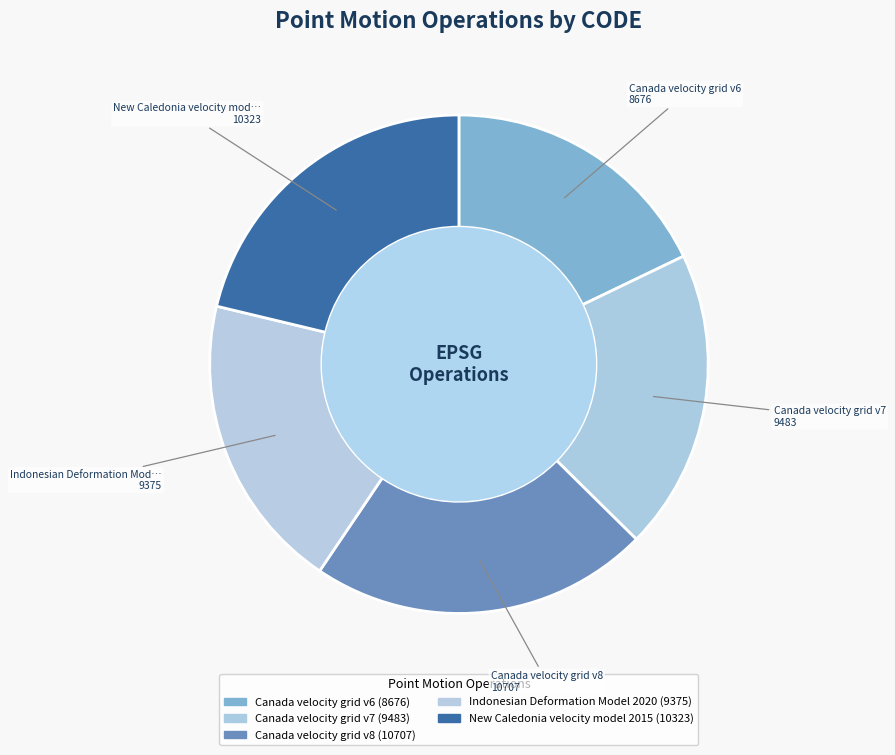

How many slices are in this pie chart?

5